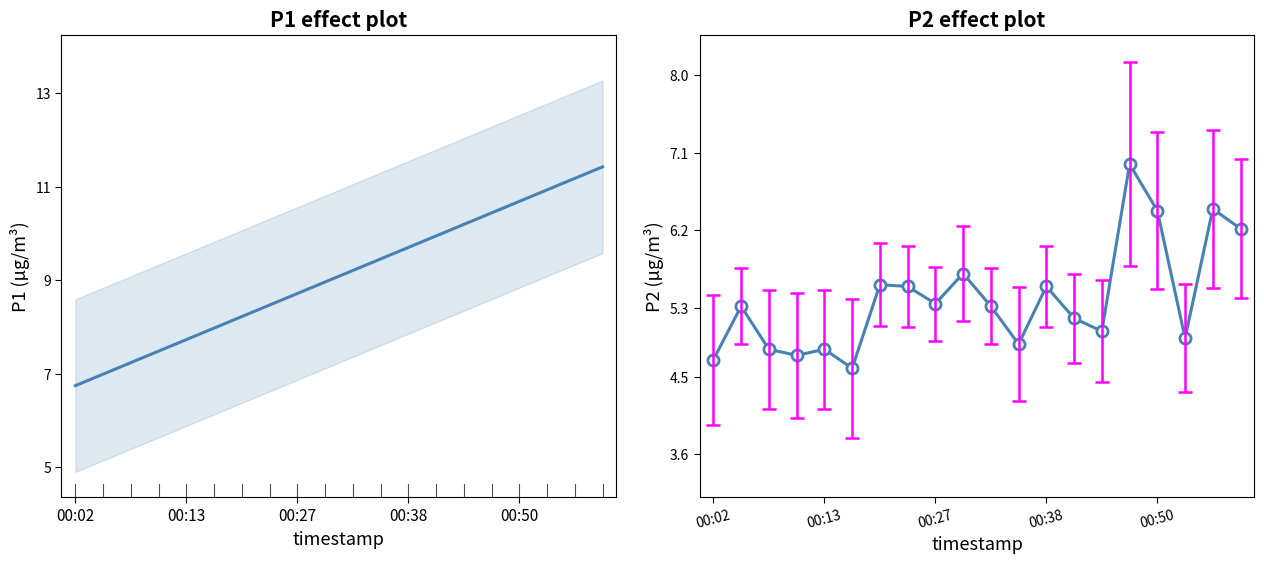

Does the chart display data point markers on the line(s)?

No